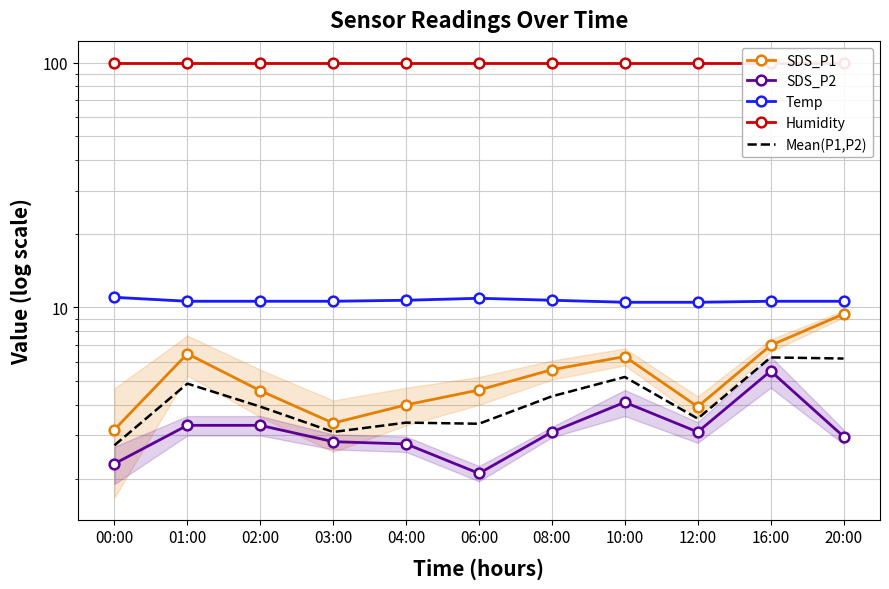

List the labels in order of Humidity value, largest first.

00:00, 01:00, 02:00, 03:00, 04:00, 06:00, 08:00, 10:00, 12:00, 16:00, 20:00